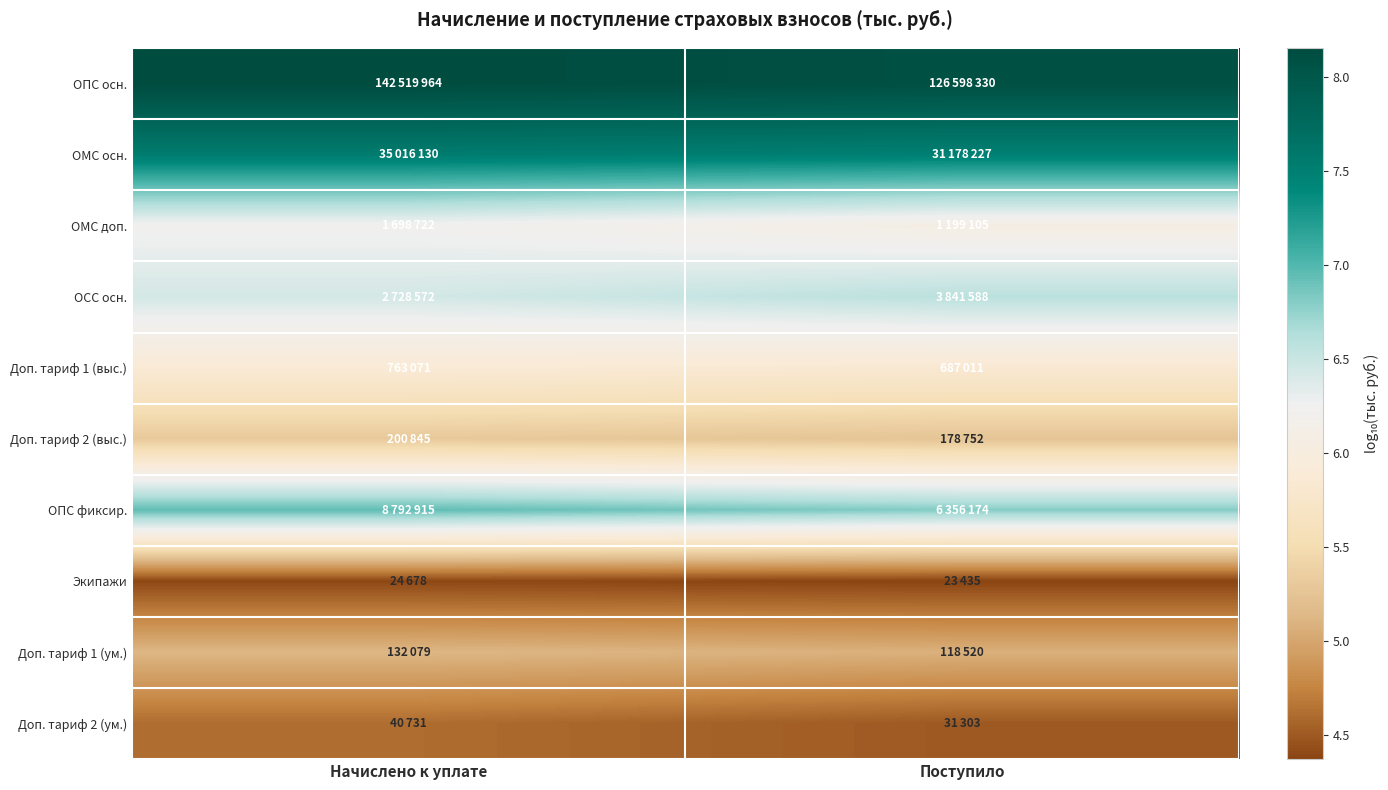

What is the difference between the highest and lowest values at Начислено к уплате?

3.8